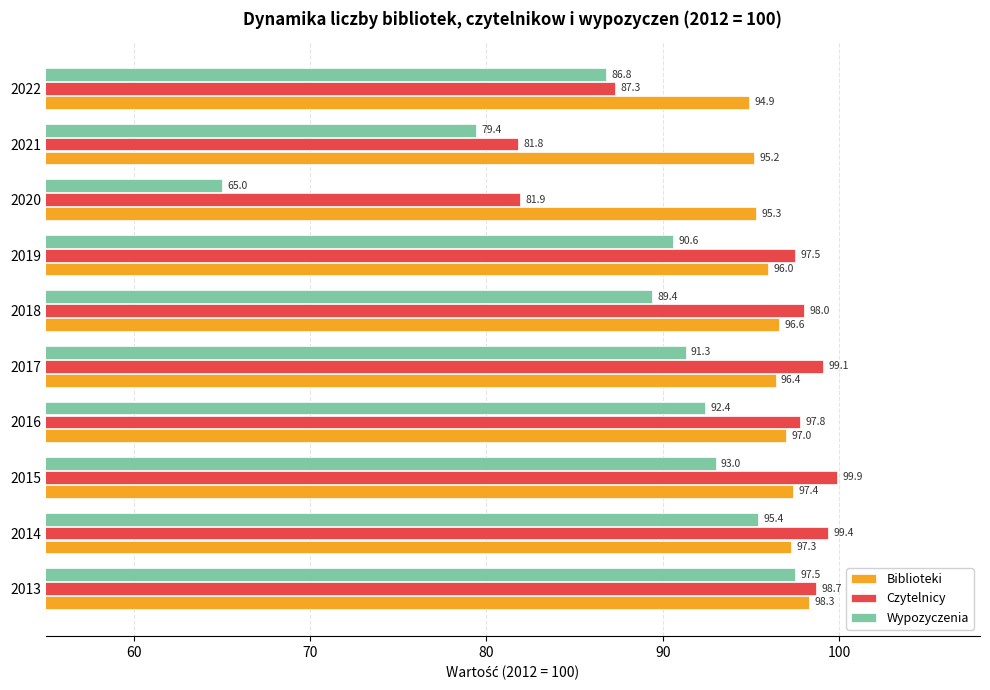

What is the spread (max minus min) of values at 2013?

1.2